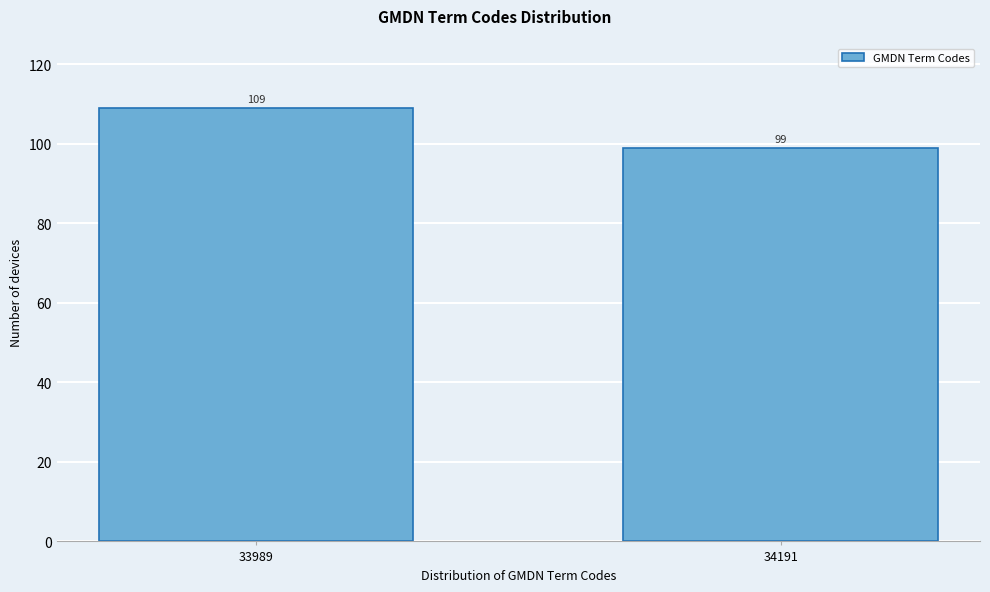

Reading right to left, transcribe all the data shown in this chart.

99	109